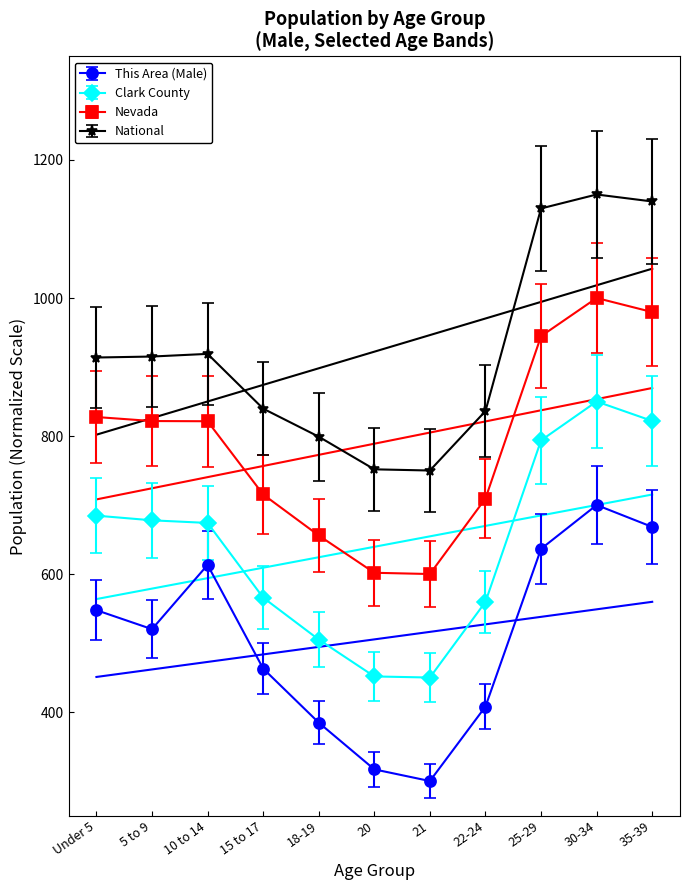

How many values in the This Area (Male) series are below 478?

5